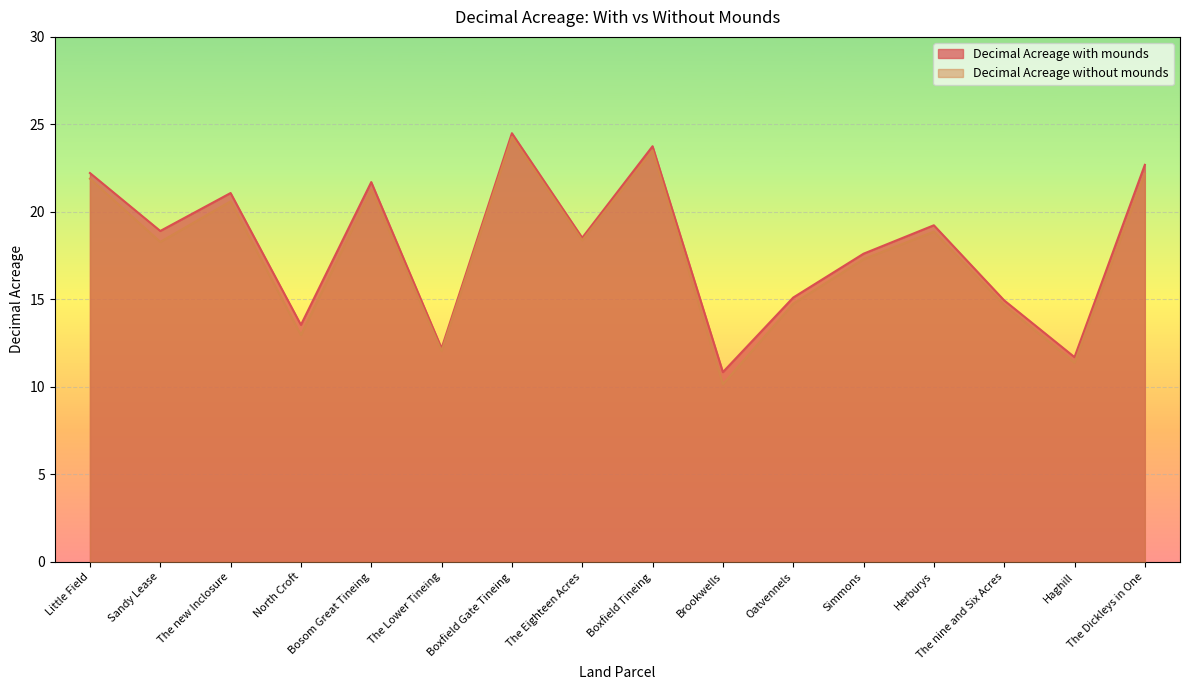

True or false: Decimal Acreage with mounds and Decimal Acreage without mounds intersect in this chart.

False